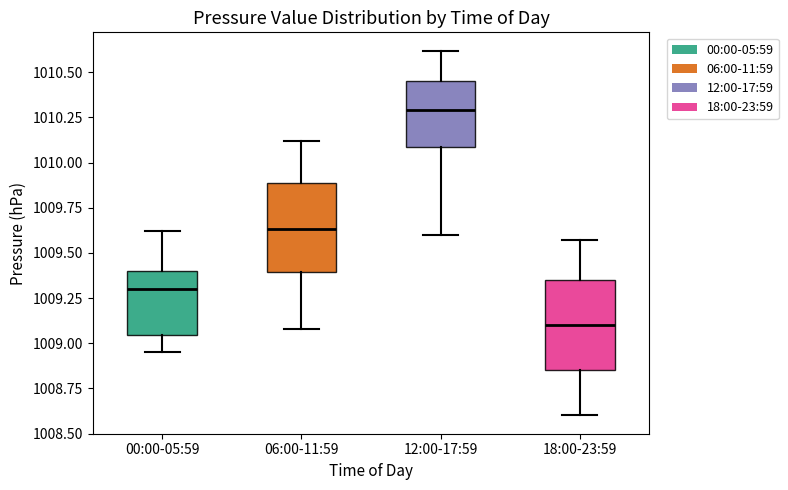

Reading left to right, read every box against the y-axis: the position of its median line, the range the box covers, and the ends of its whiskers. The values are not printed on the chart, so give them approximately, as read against the axis.

00:00-05:59: median 1009.30, box 1009.05 to 1009.40, whiskers 1008.95 to 1009.60
06:00-11:59: median 1009.65, box 1009.40 to 1009.90, whiskers 1009.10 to 1010.10
12:00-17:59: median 1010.30, box 1010.10 to 1010.45, whiskers 1009.60 to 1010.60
18:00-23:59: median 1009.10, box 1008.85 to 1009.35, whiskers 1008.60 to 1009.55